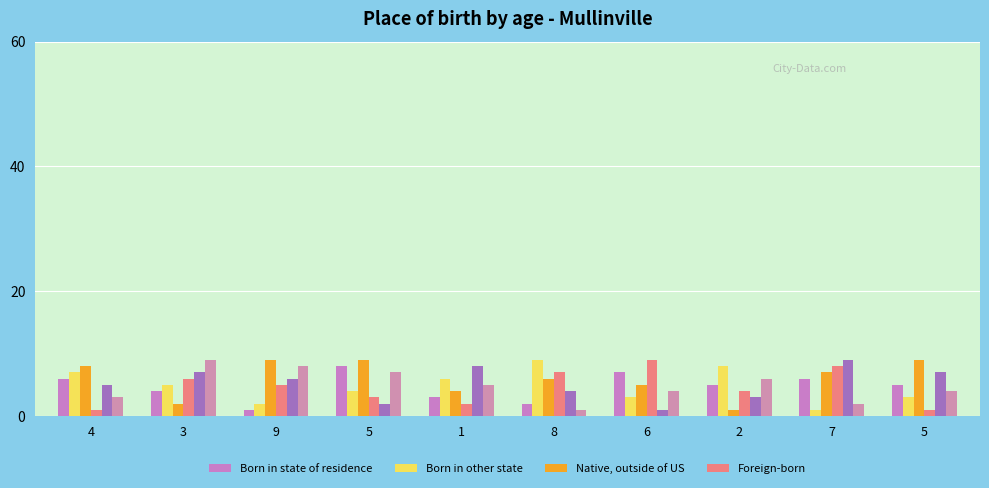

Count the number of data series in this chart.

6